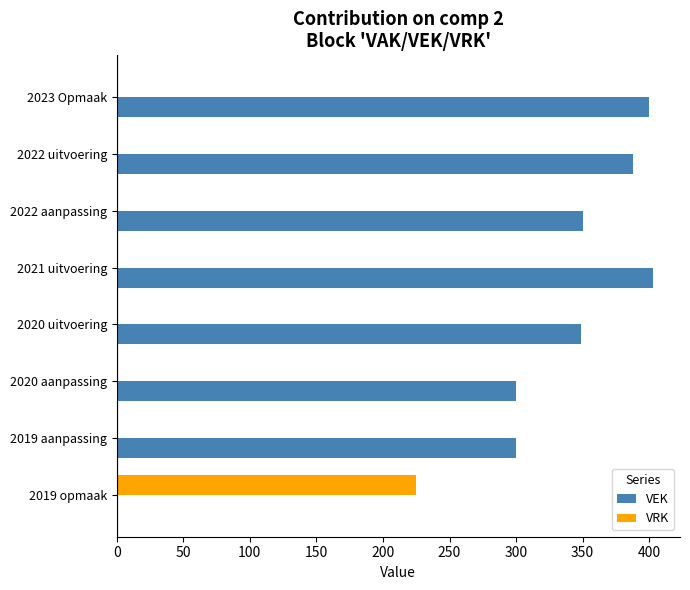

True or false: VEK has a value of 349 at 2020 uitvoering.

True